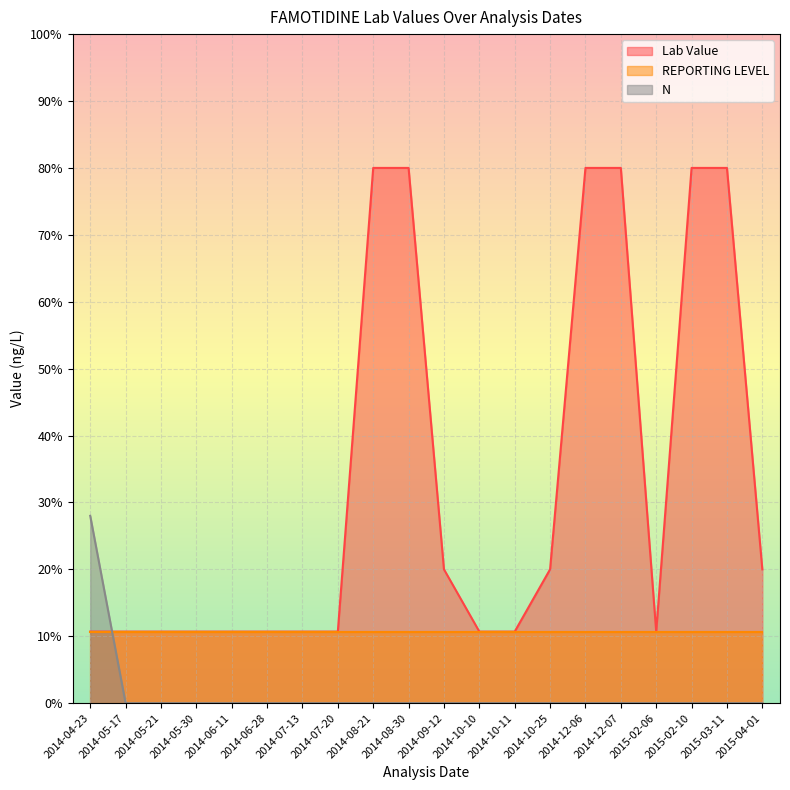

What is the difference between the highest and lowest values at 2014-08-21?

80.0